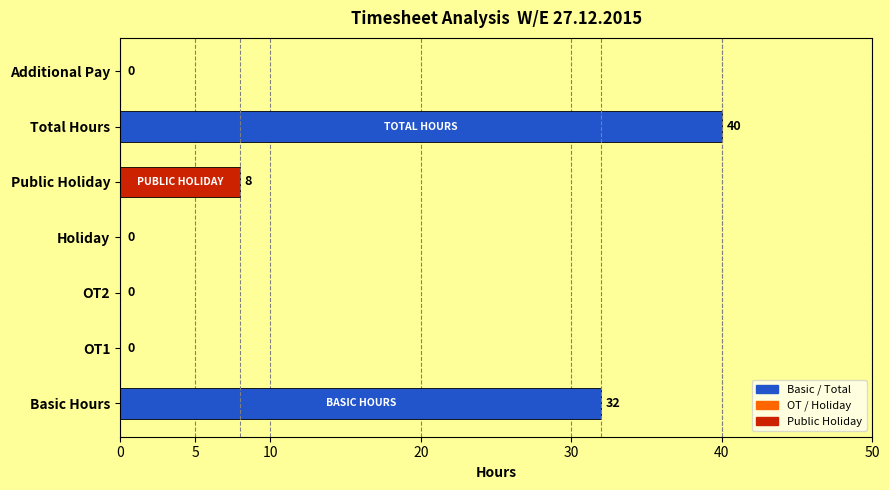

Read the value at Total Hours, to the nearest 5.

40